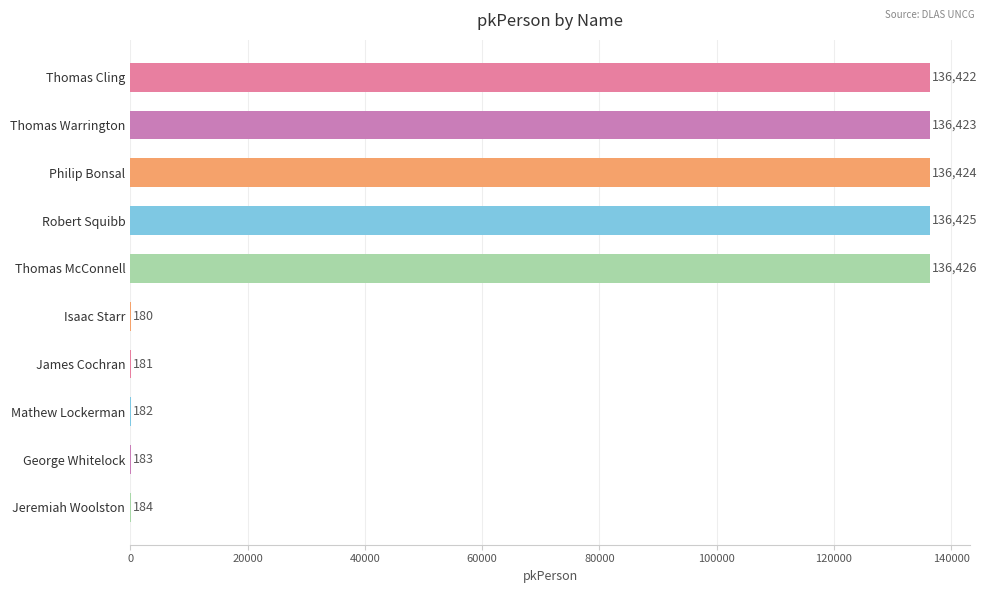

What is the sum of all values?

683030